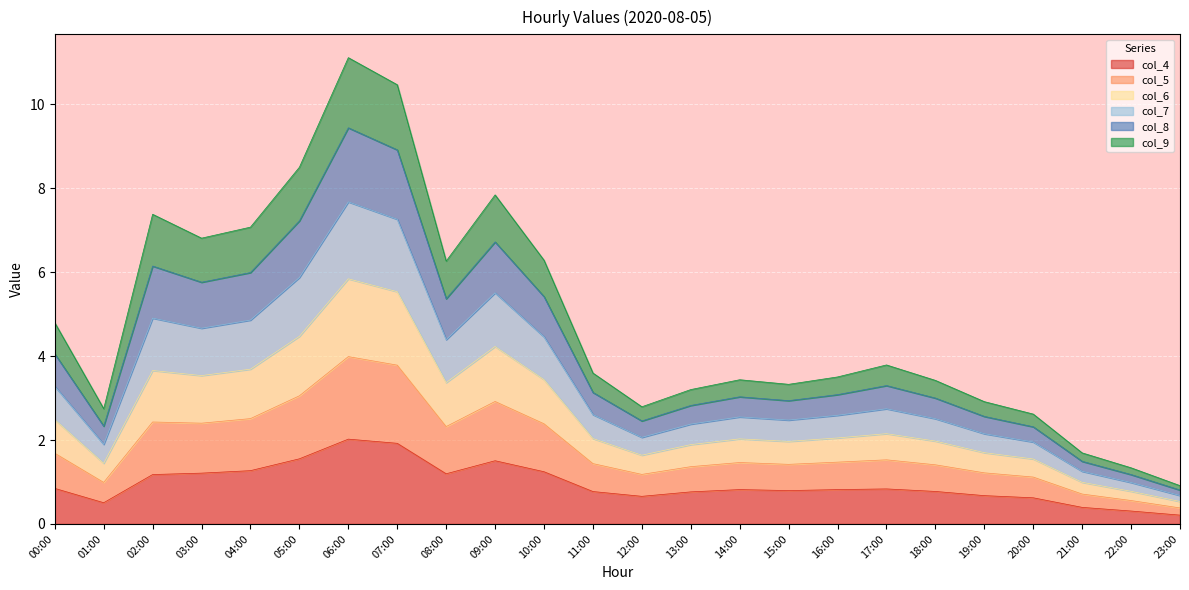

How many interior local peaks does the col_5 series have?

5